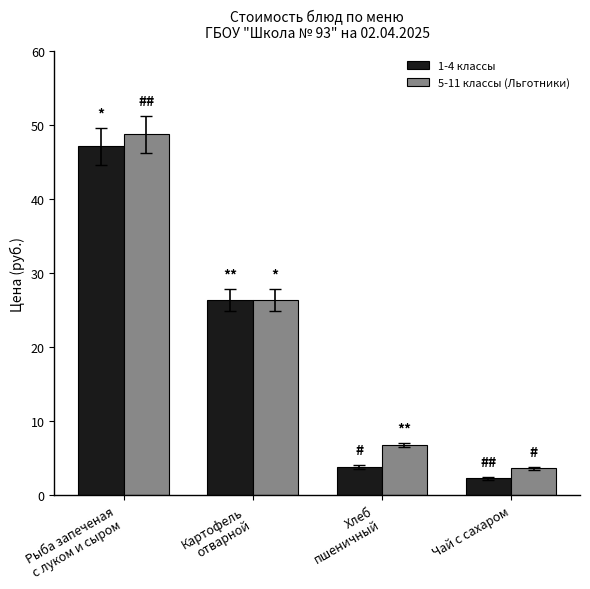

True or false: 1-4 классы has a value of 47.2 at Рыба запеченая
с луком и сыром.

True